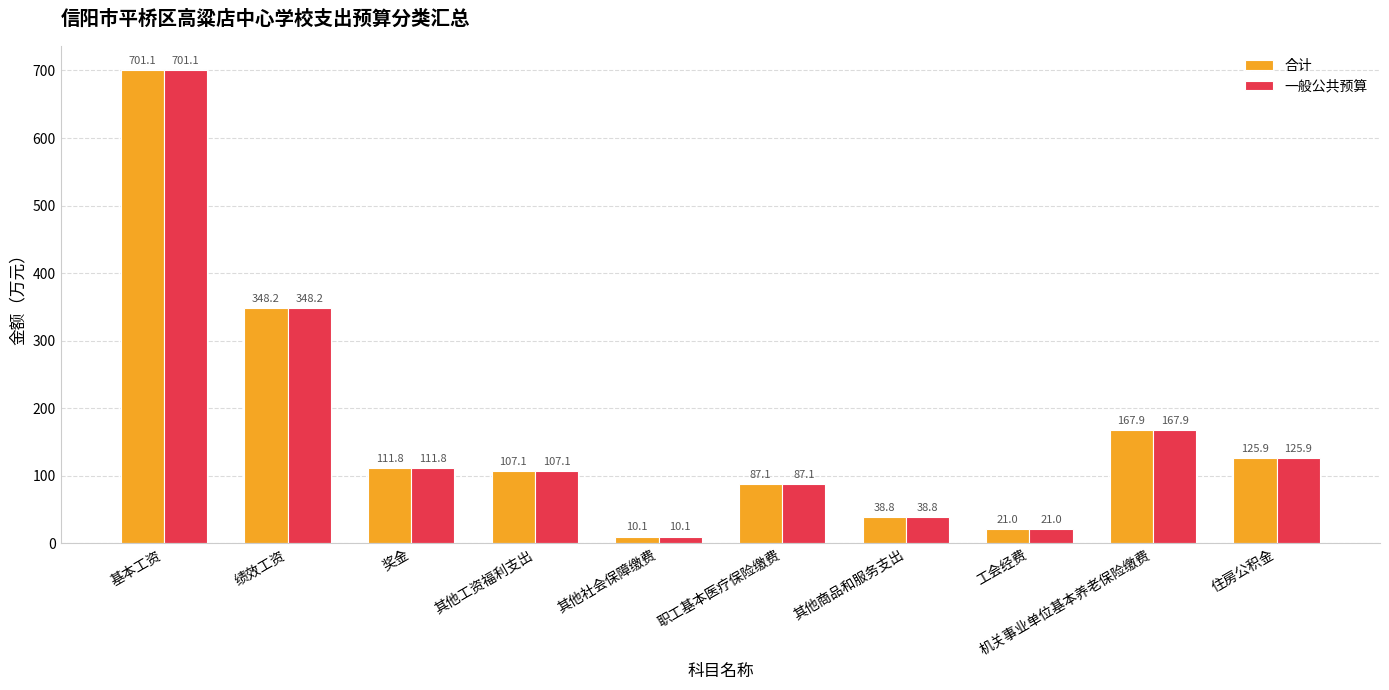

Does the chart contain stacked bars?

No